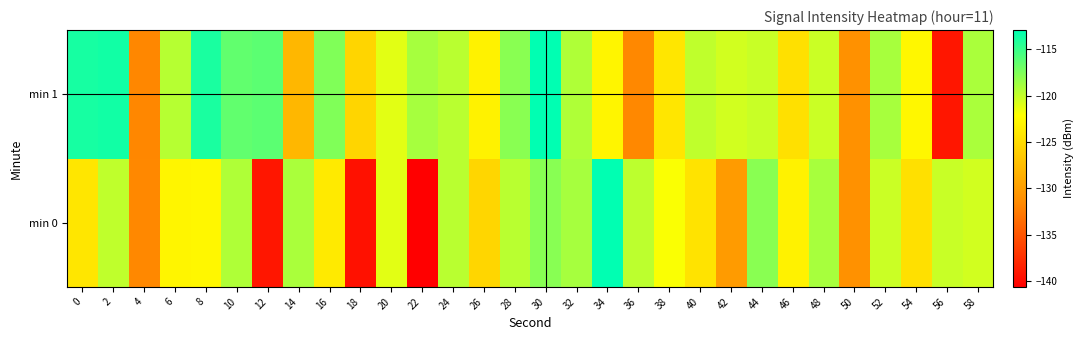

Reading right to left, extract all data points from this chart.

min 0: 58=-120.5	56=-120.2	54=-124.6	52=-120.2	50=-131.0	48=-119.0	46=-123.2	44=-117.9	42=-130.2	40=-124.4	38=-122.0	36=-119.8	34=-112.9	32=-118.9	30=-117.9	28=-119.7	26=-125.4	24=-119.6	22=-140.7	20=-121.1	18=-139.5	16=-123.8	14=-119.1	12=-139.1	10=-119.3	8=-122.8	6=-122.9	4=-131.6	2=-119.9	0=-124.1
min 1: 58=-119.1	56=-139.1	54=-122.8	52=-119.0	50=-131.0	48=-120.2	46=-124.6	44=-120.2	42=-120.5	40=-119.9	38=-124.1	36=-131.6	34=-122.9	32=-119.3	30=-112.9	28=-117.9	26=-123.2	24=-119.6	22=-118.9	20=-121.1	18=-125.5	16=-117.6	14=-127.9	12=-116.3	10=-116.5	8=-113.8	6=-119.6	4=-131.7	2=-113.6	0=-113.8